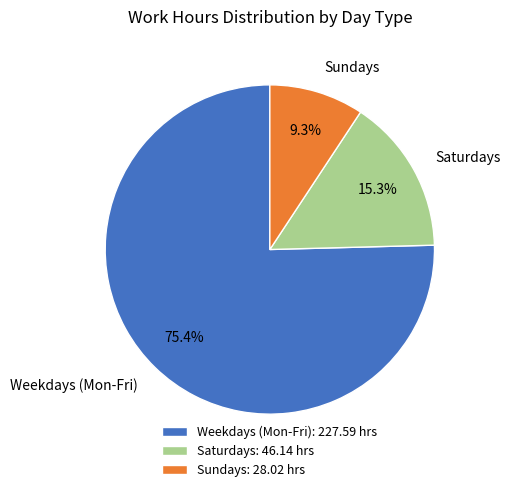

To the nearest percent, what is the average slice percentage?

33%